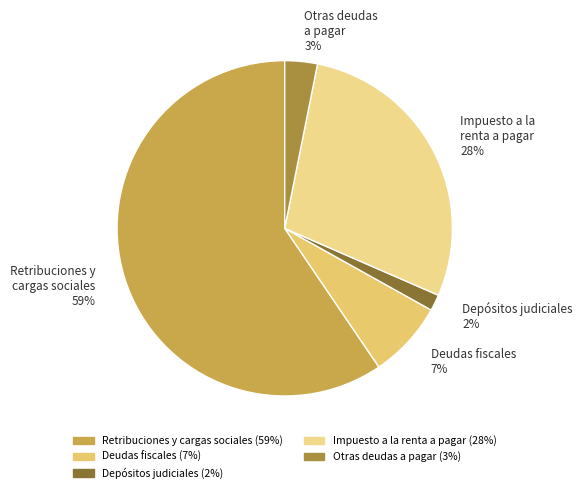

Which has a higher value, Deudas fiscales or Otras deudas a pagar?

Deudas fiscales